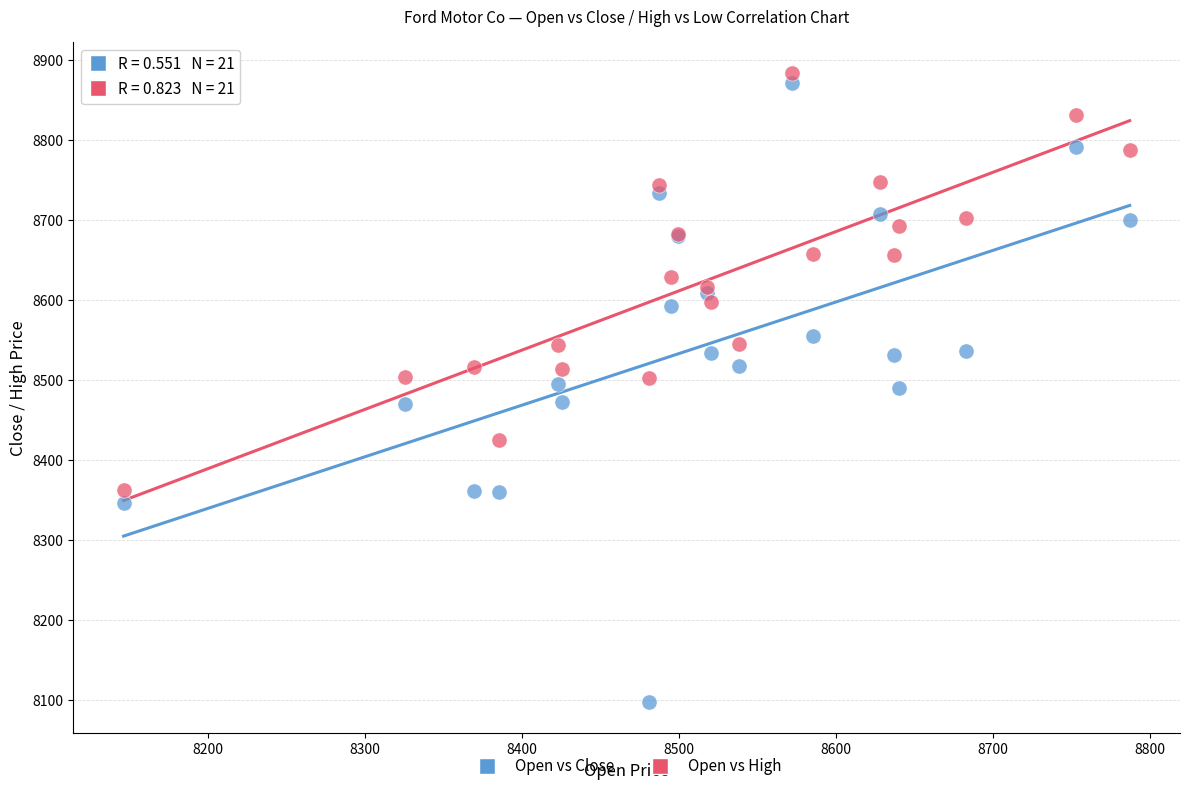

Which series has the largest Y range (max minus min)?

Open vs Close